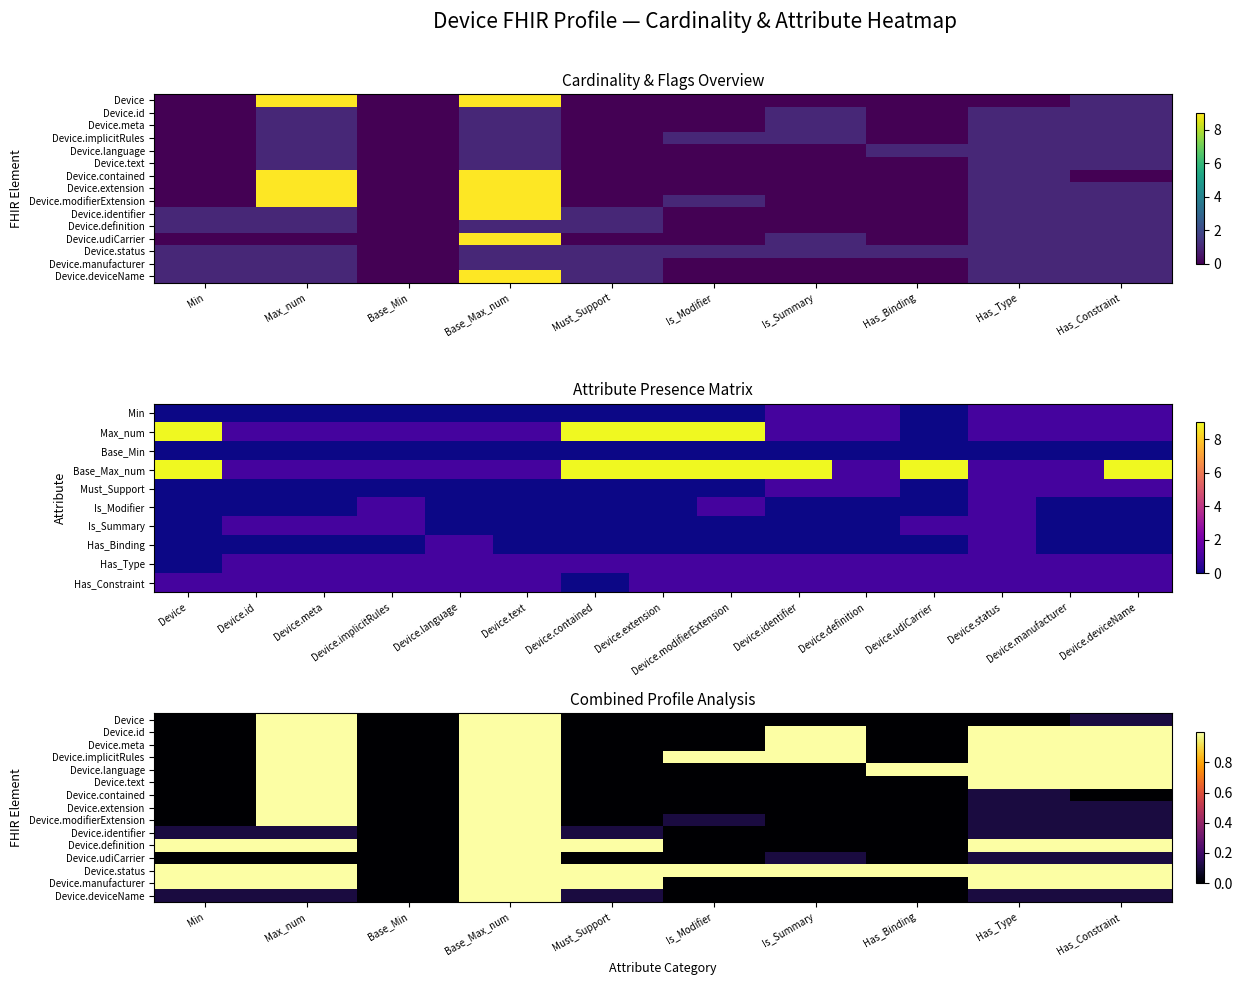

At which category is the sum across all series the highest?

Base_Max_num